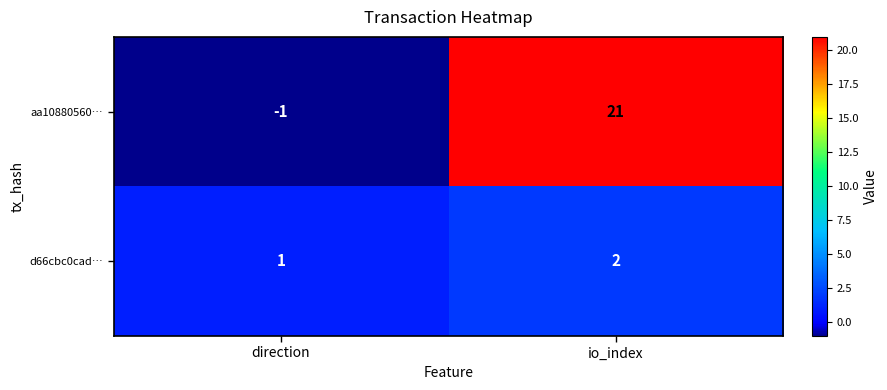

How many values in aa10880560… are below zero?

1